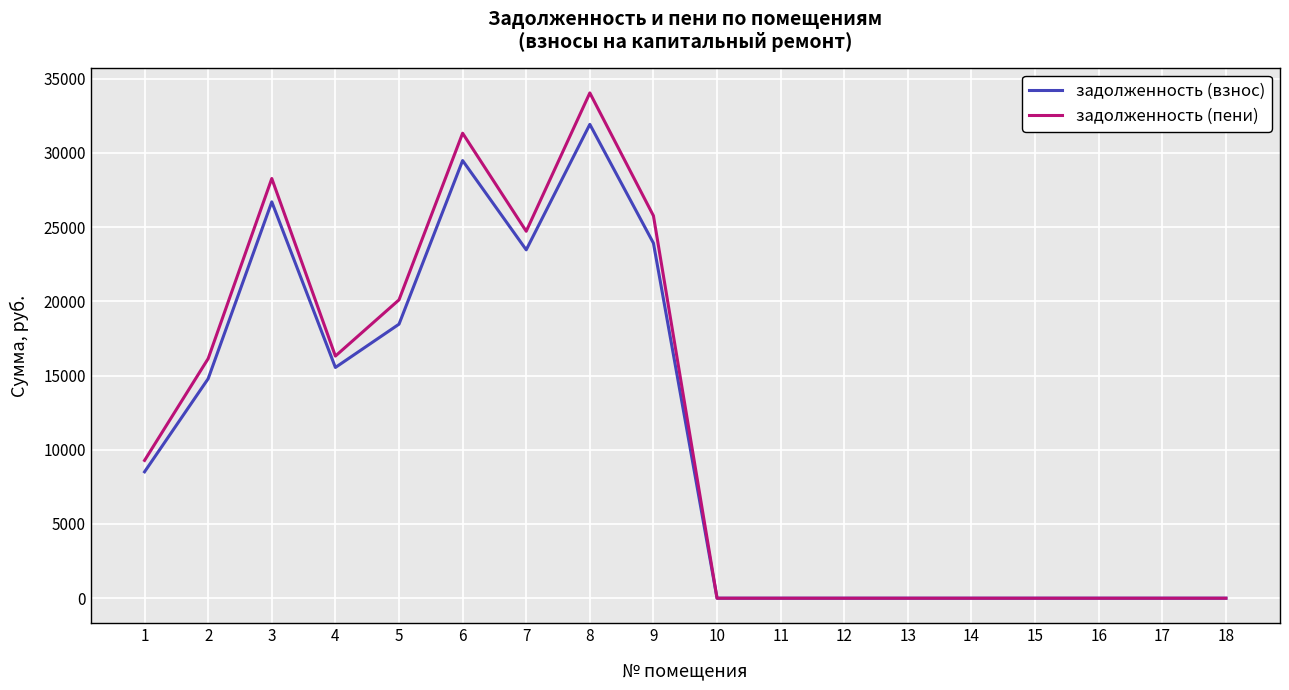

What is the total value across all series at 3?

54976.7